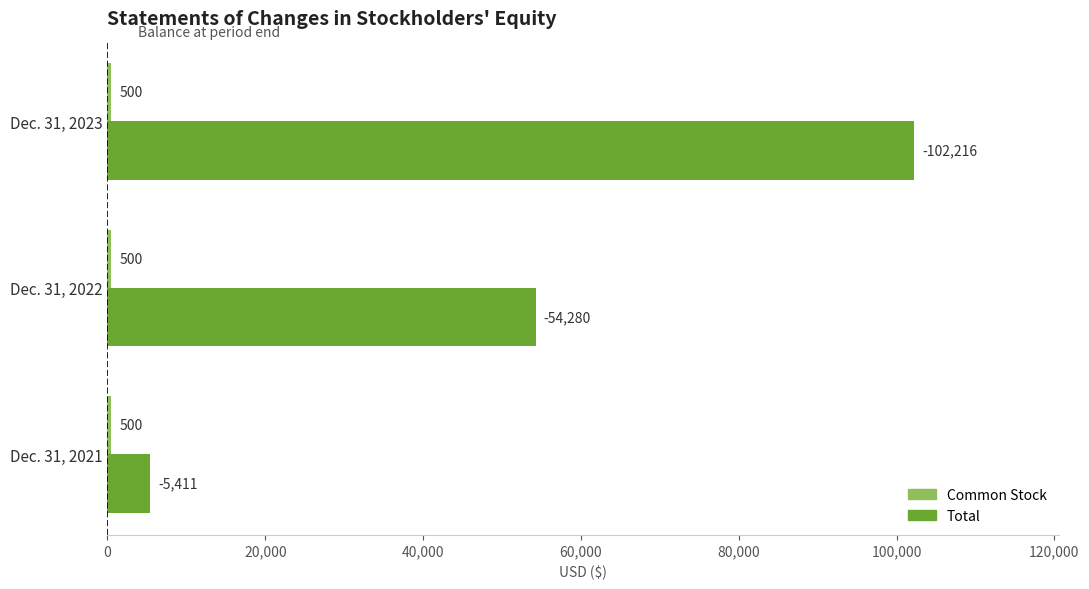

What is the total value across all series at Dec. 31, 2023?

102716